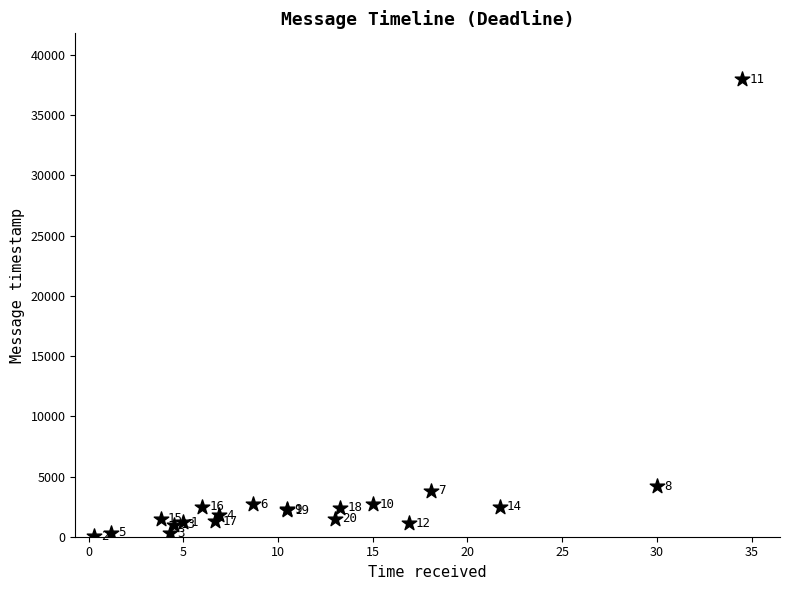

What Y value in the scatter plot is closest to 19015?

4200